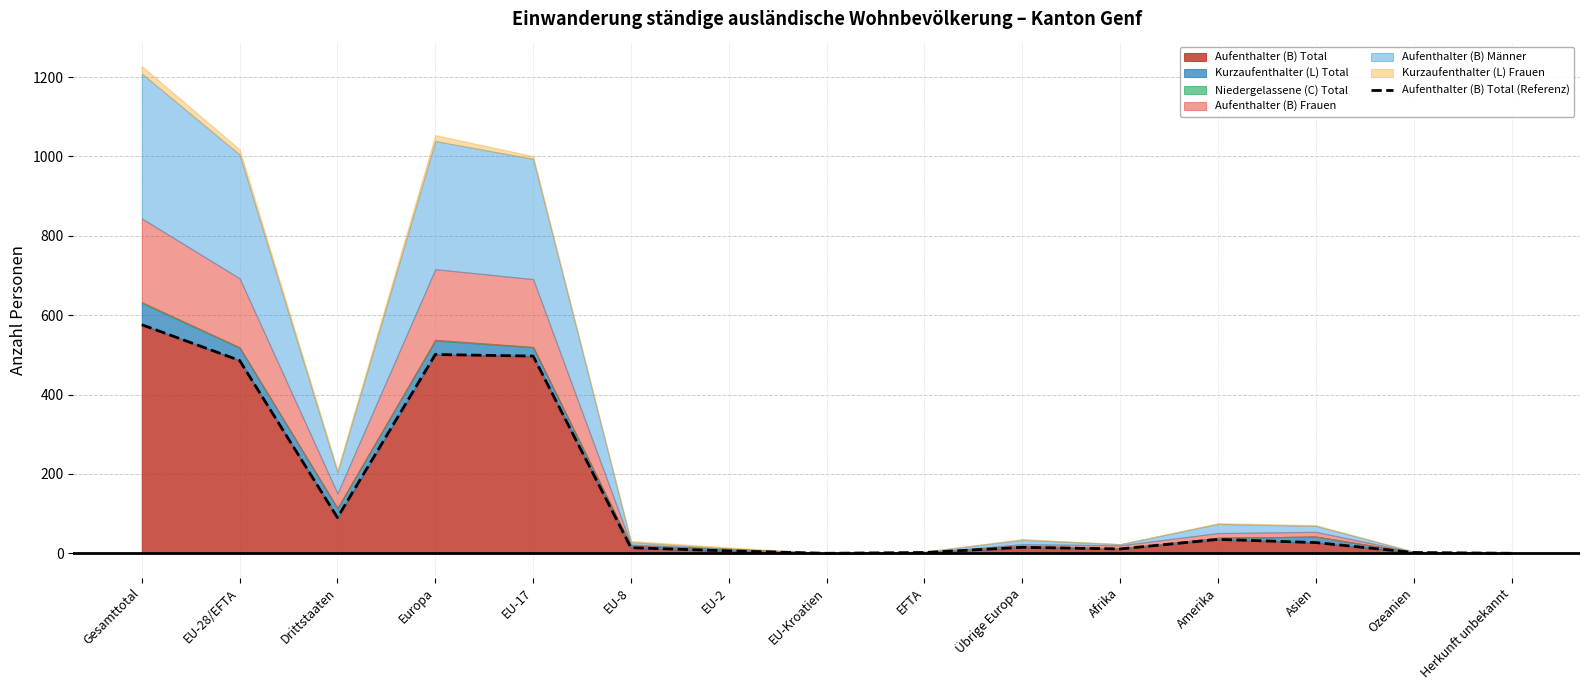

How many positive values are there?

13